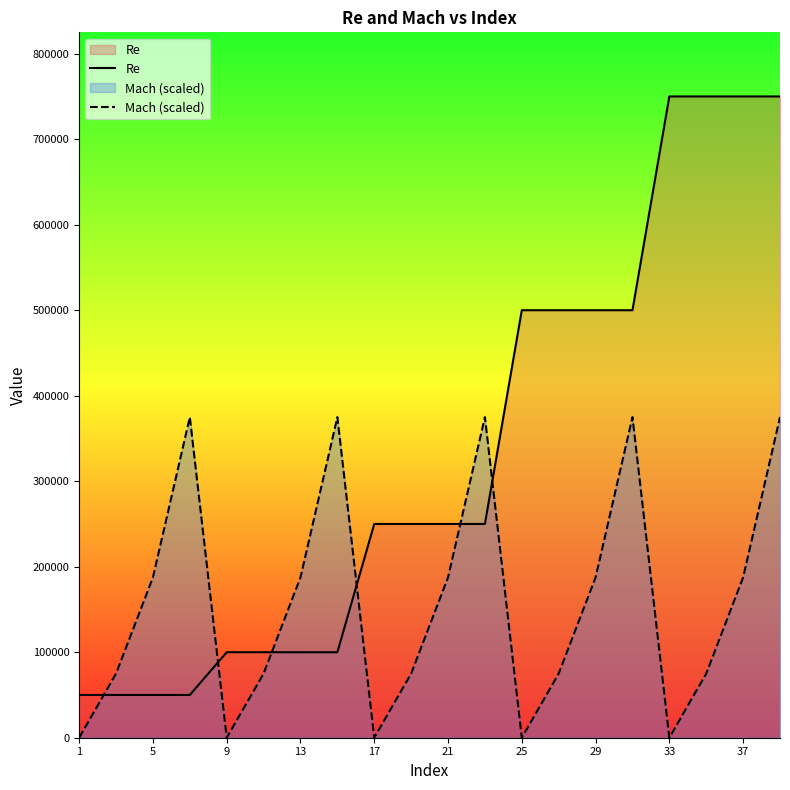

Which series has the largest total across all categories?

Re